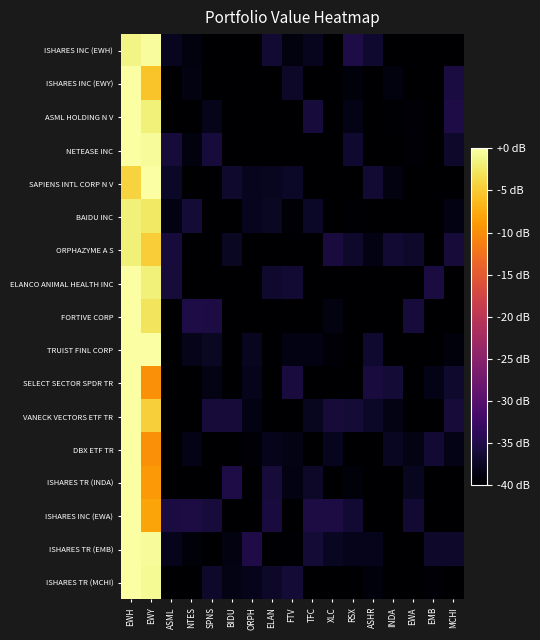

How many series are shown in this chart?

17